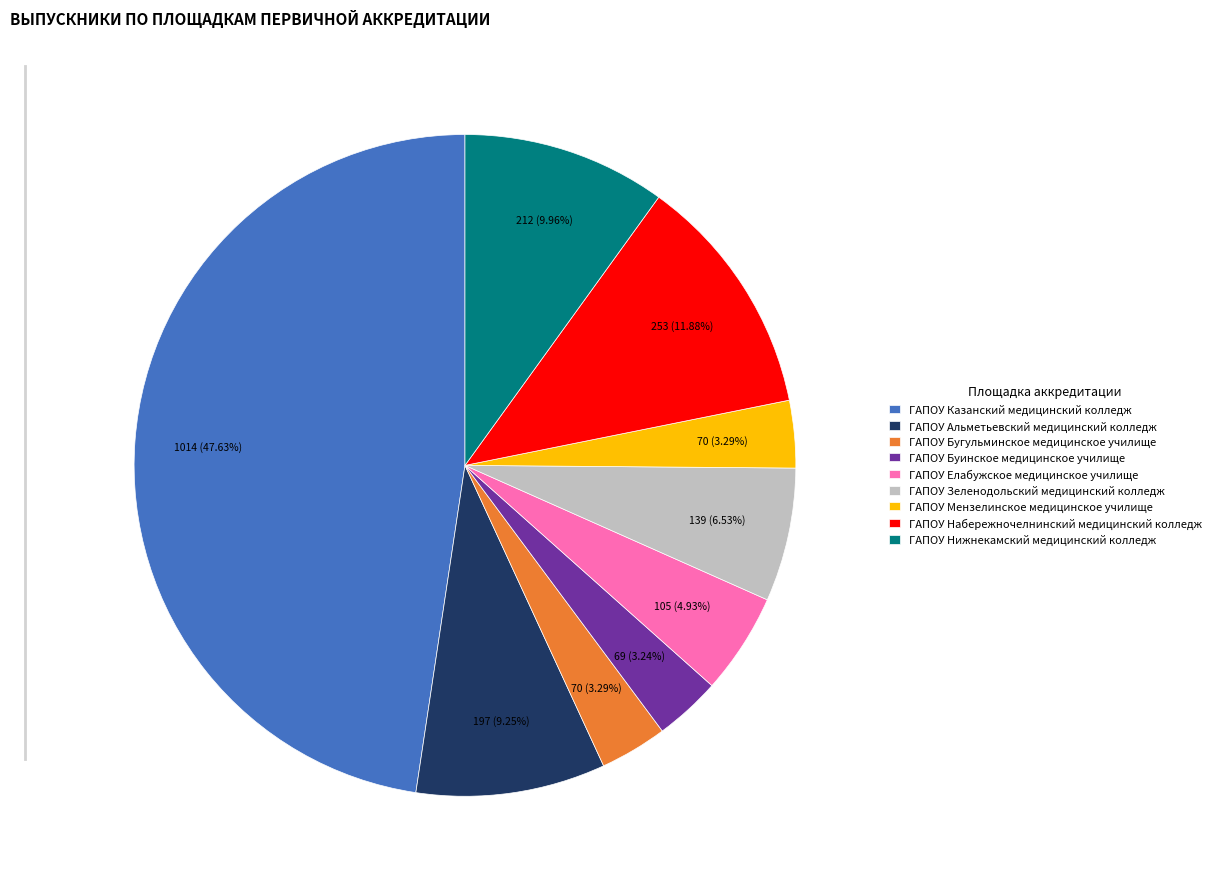

Is ГАПОУ Мензелинское медицинское училище the majority of the pie?

No